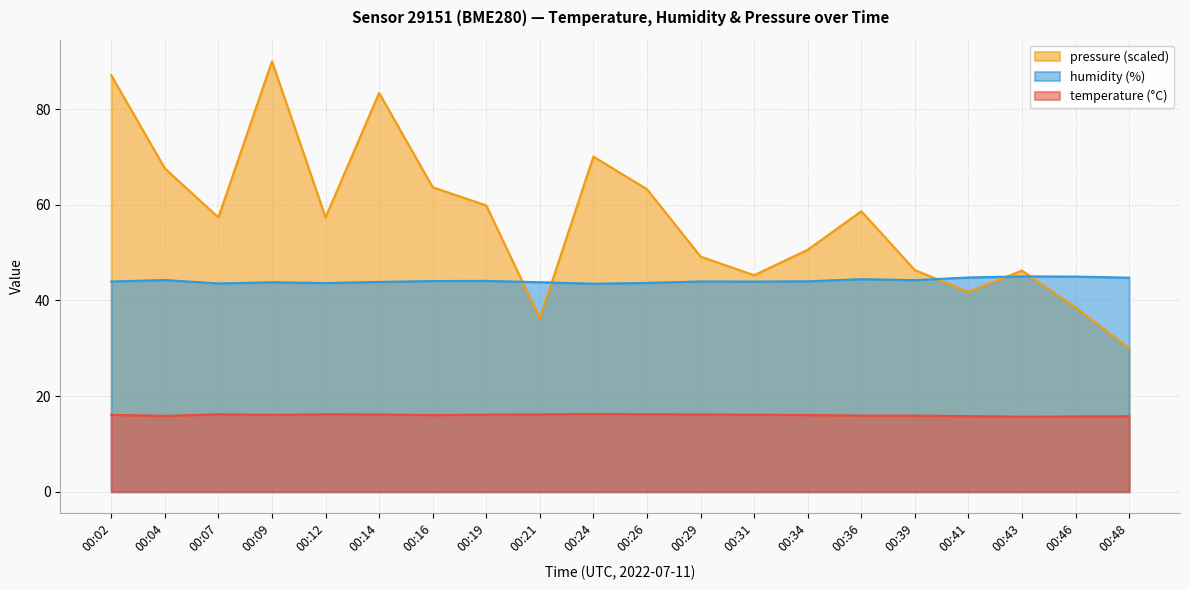

What is the sum of all pressure_scaled values?

1142.3